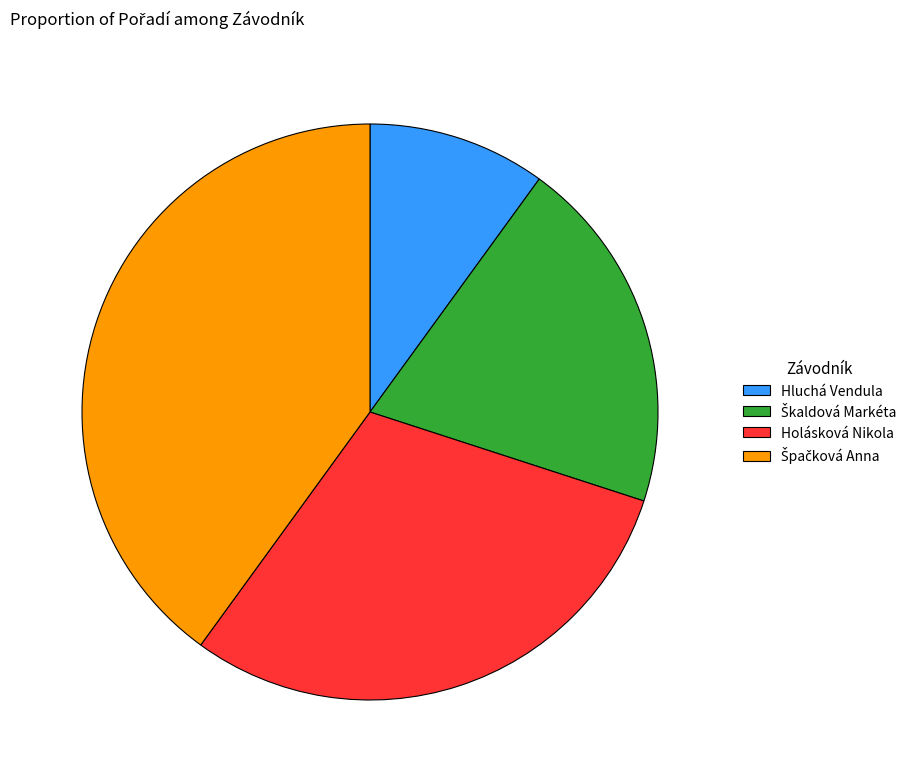

Is the sum of Hluchá Vendula and Holásková Nikola greater than half?

No